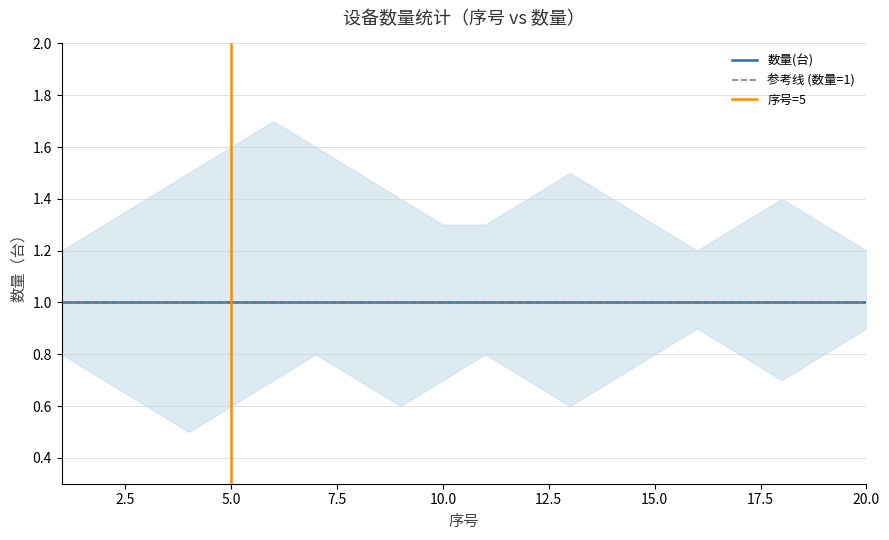

How many 数量上界 values are between 1 and 2?

20